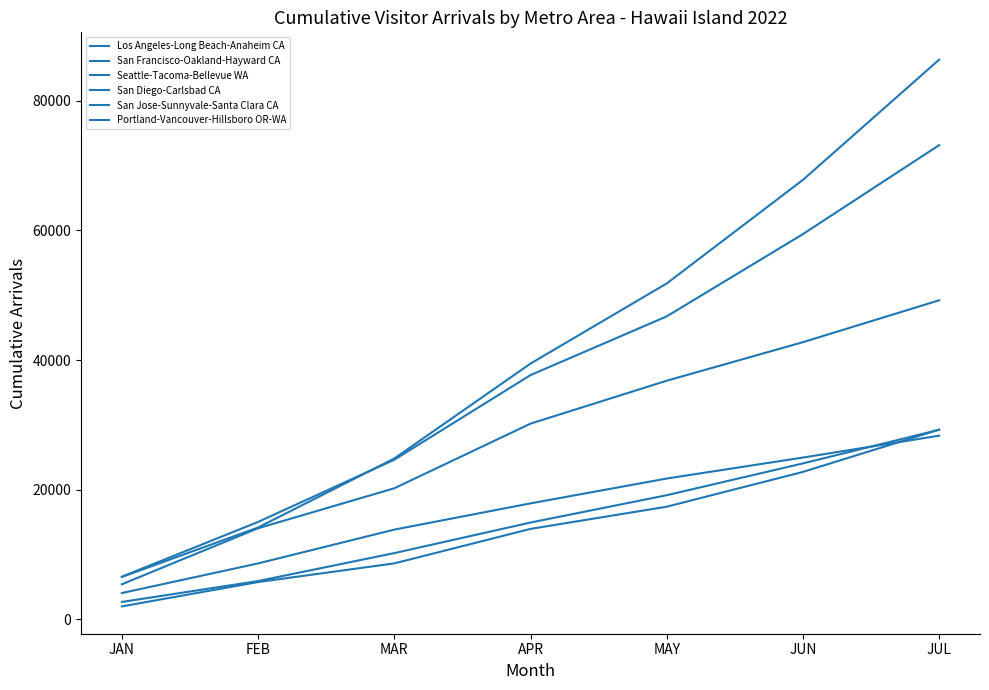

Is the value of Portland-Vancouver-Hillsboro OR-WA at FEB greater than the value of Seattle-Tacoma-Bellevue WA at MAR?

No